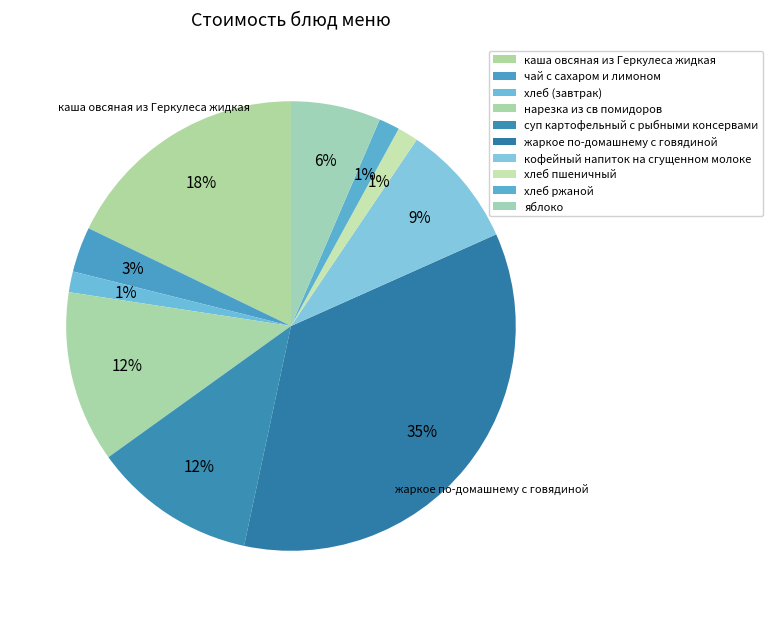

Count the number of slices in the pie.

10